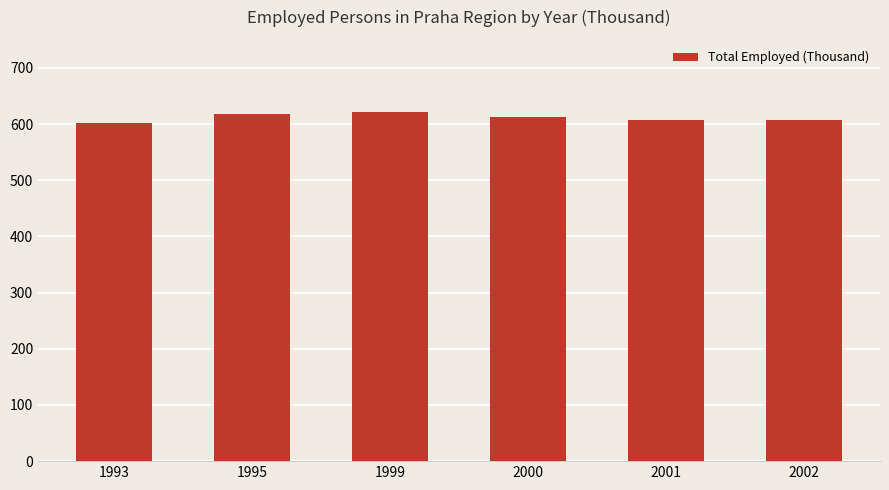

What is the change in value from 1995 to 2000?

-4.2